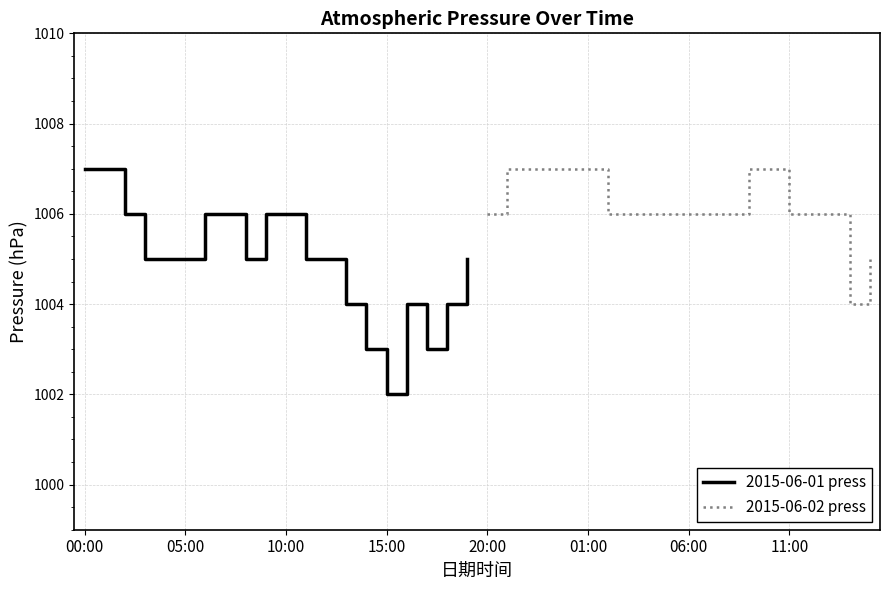

What is the value of the 2015-06-02 press point at the 16th from the left?

1006